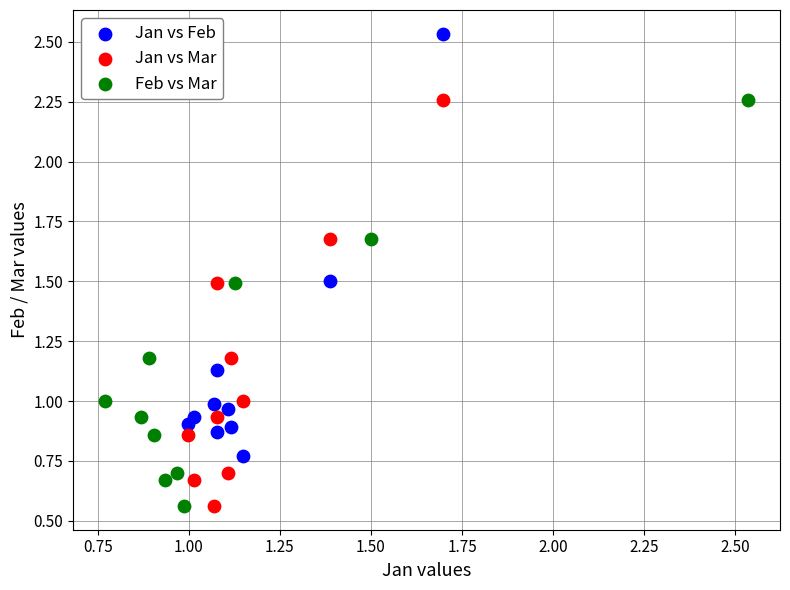

Which series contains the highest Y value?

Jan vs Feb